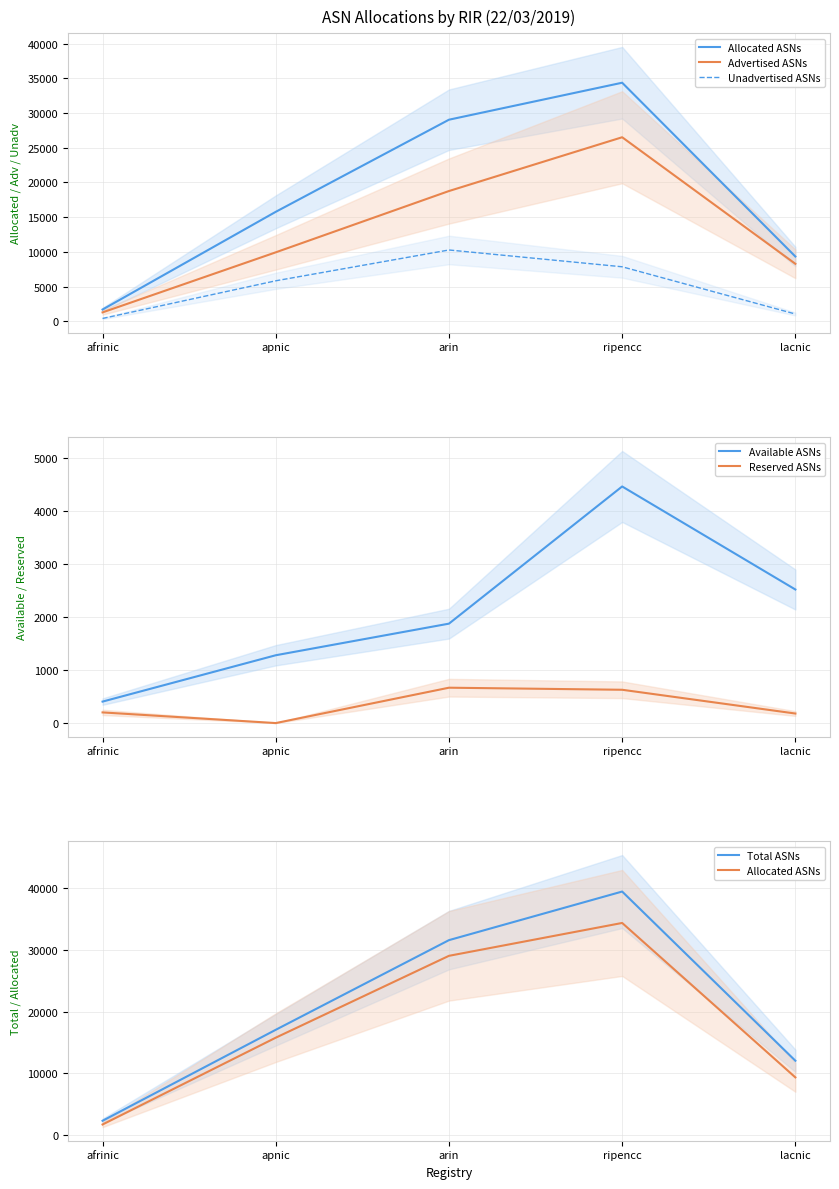

What is the difference between the second highest and minimum values in the Total ASNs series?

29270